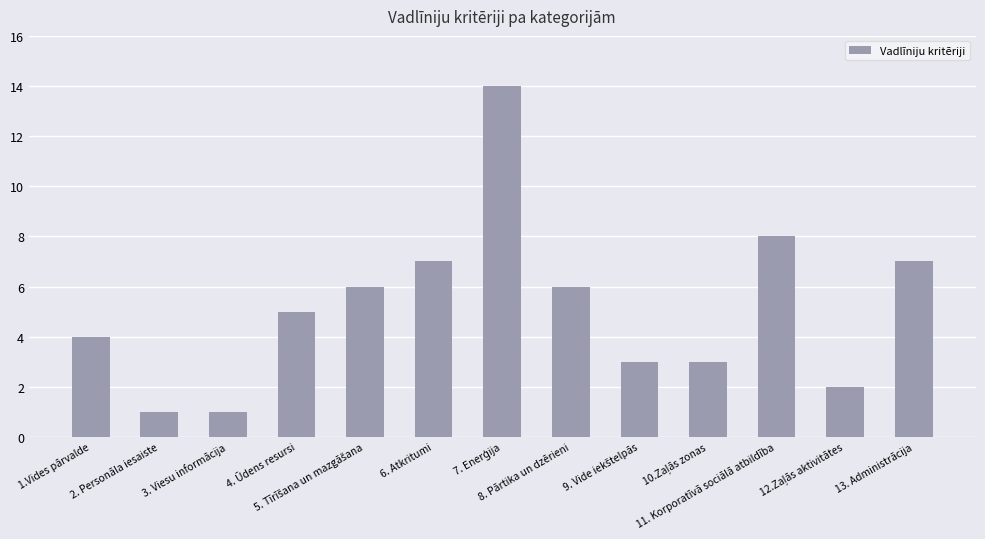

What is the change in value from 1.Vides pārvalde to 8. Pārtika un dzērieni?

+2